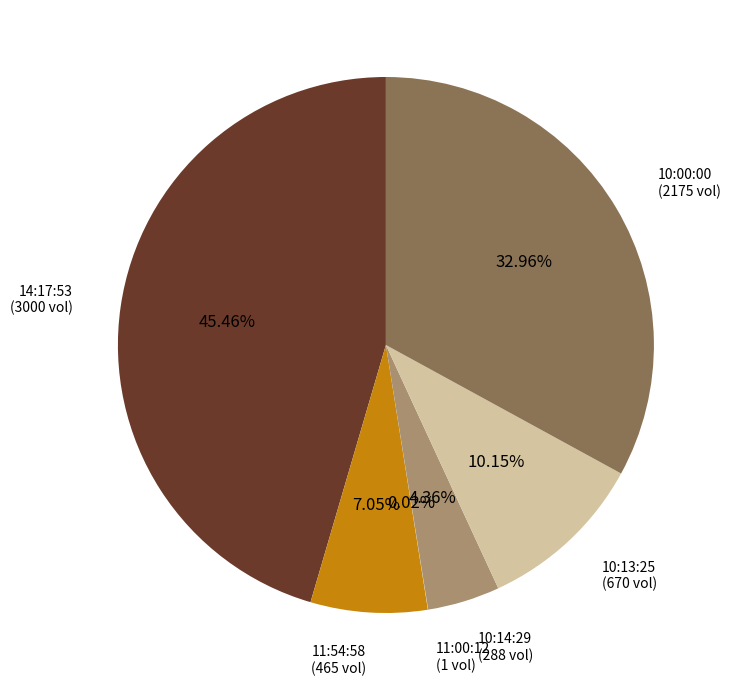

To the nearest percent, what is the average slice percentage?

17%